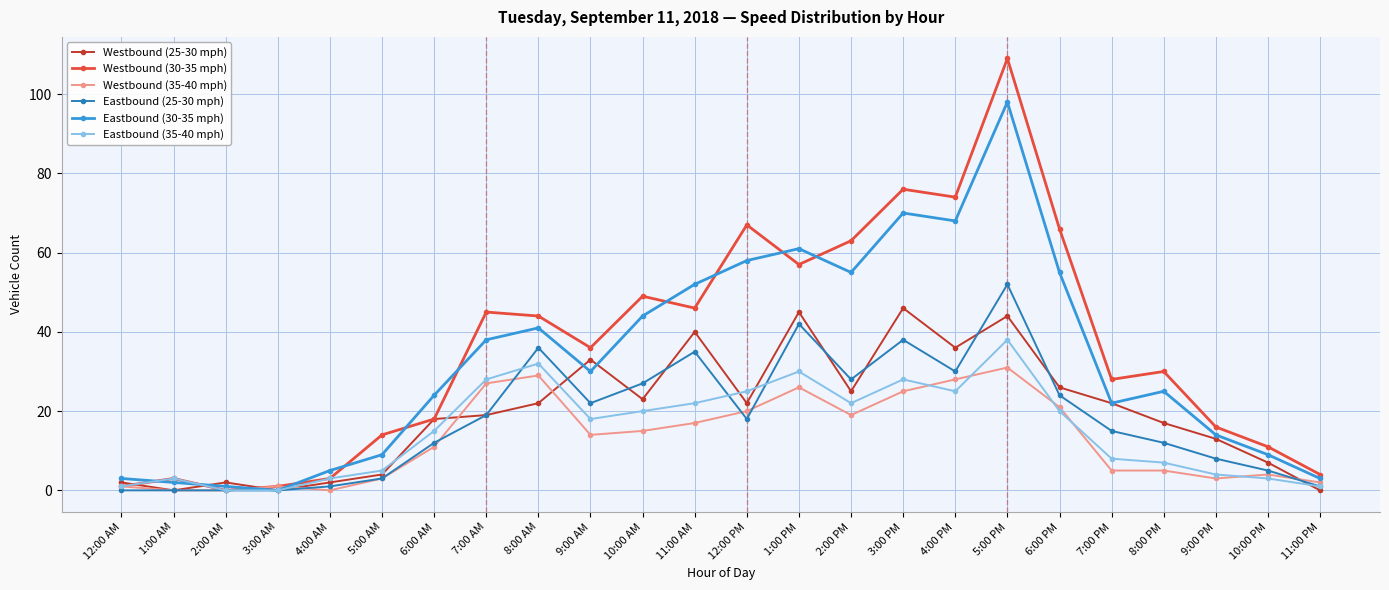

What is the value of the Eastbound (25-30 mph) point at the 6th from the left?

3